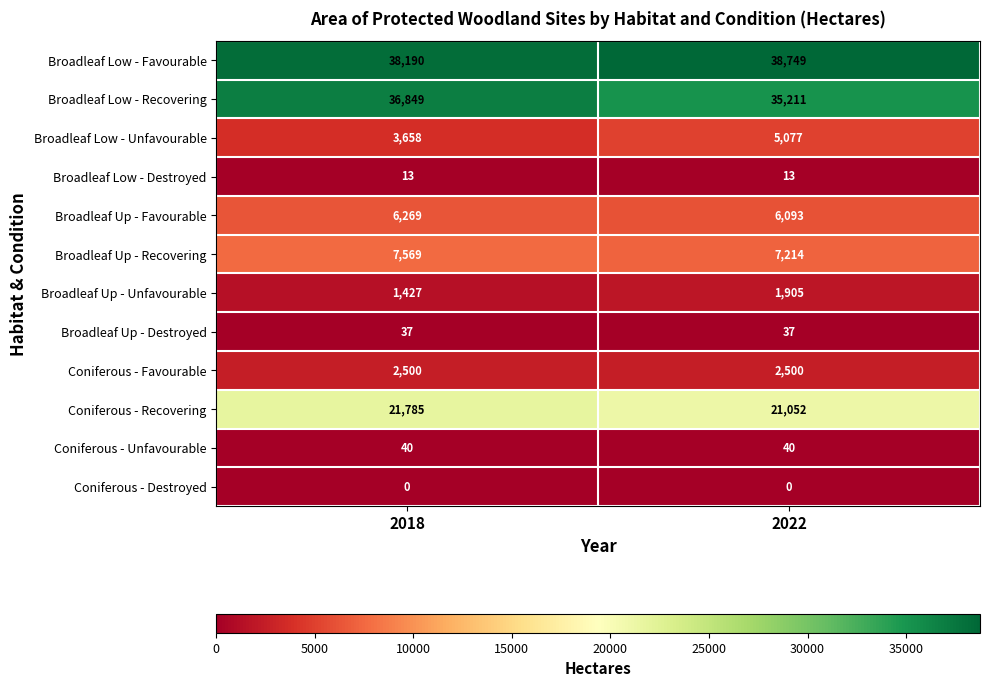

Is it true that Coniferous - Unfavourable equals 40 at 2018?

True